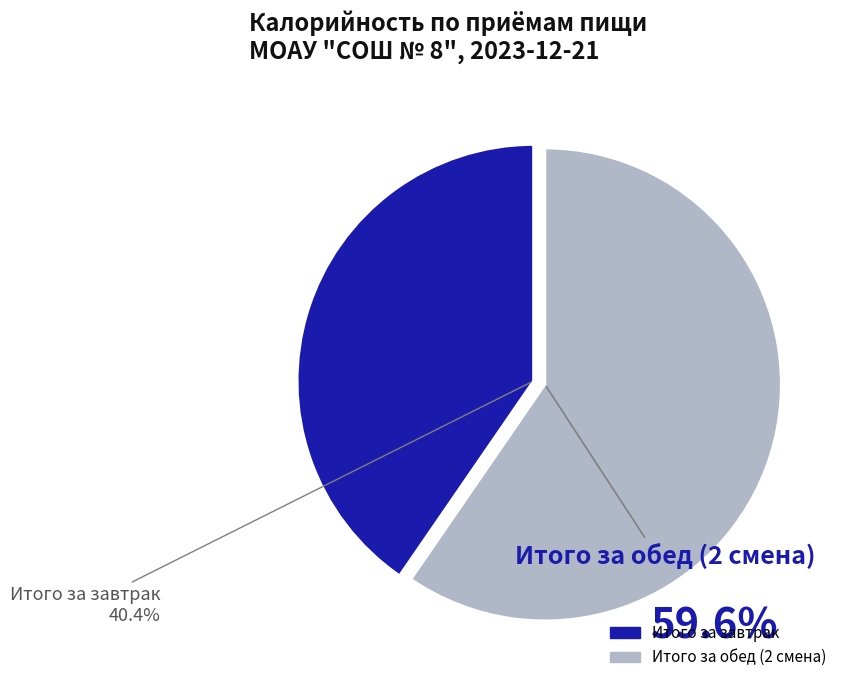

How many segments does this pie chart have?

2